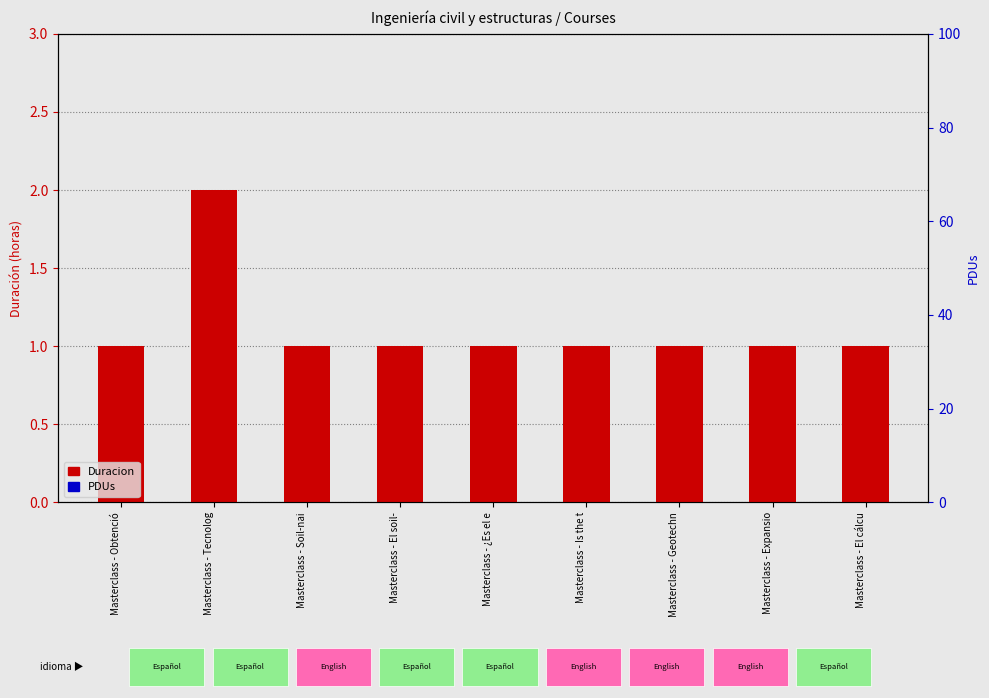

What are all the series names shown in the legend?

Duracion, PDUs